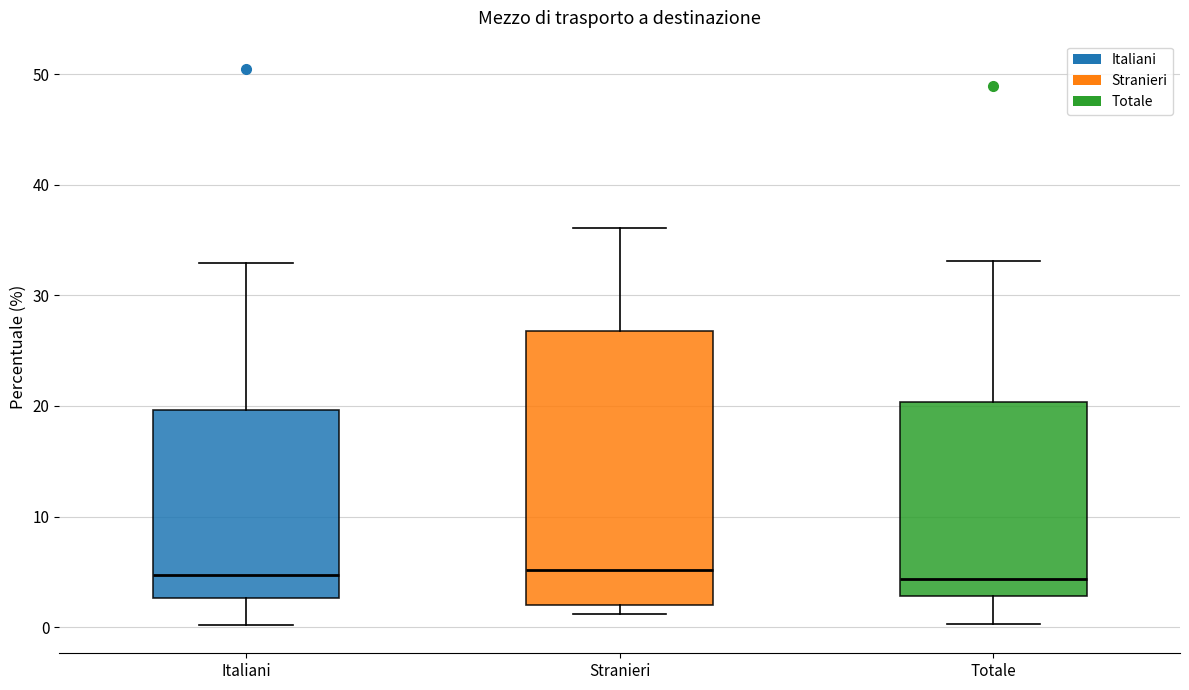

Comparing the boxes themselves (not the whiskers), which one is the tallest?

Stranieri